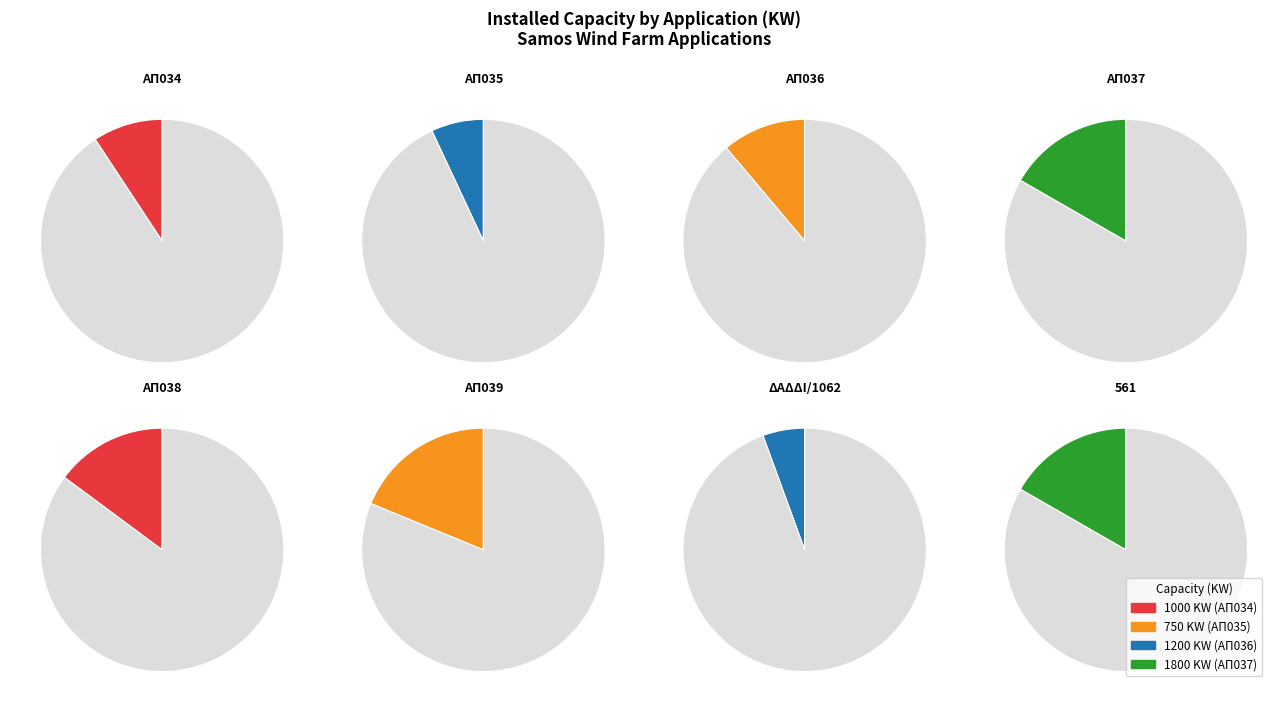

What is the smallest slice in the pie chart?

7